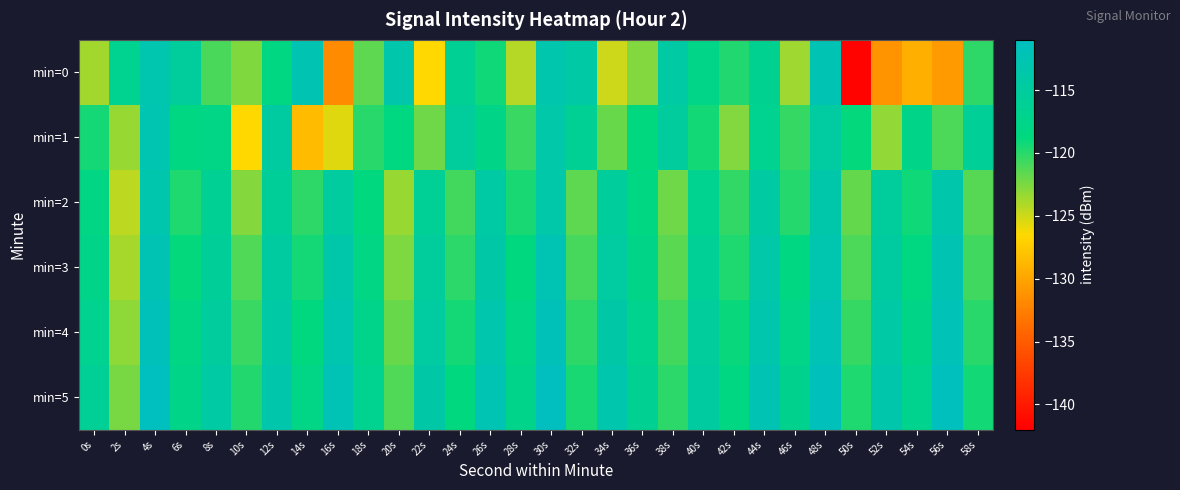

Reading left to right, extract all data points from this chart.

min=0: 0s=-123.7	2s=-116.8	4s=-112.9	6s=-115.4	8s=-121.0	10s=-122.6	12s=-118.4	14s=-112.7	16s=-131.6	18s=-121.6	20s=-113.3	22s=-126.5	24s=-116.2	26s=-119.2	28s=-124.2	30s=-113.1	32s=-114.1	34s=-125.0	36s=-122.7	38s=-114.3	40s=-117.7	42s=-119.7	44s=-116.7	46s=-123.5	48s=-112.4	50s=-141.7	52s=-131.1	54s=-129.2	56s=-130.7	58s=-120.2
min=1: 0s=-119.4	2s=-123.4	4s=-112.8	6s=-118.3	8s=-117.9	10s=-126.5	12s=-114.8	14s=-128.5	16s=-125.6	18s=-120.0	20s=-118.5	22s=-122.1	24s=-115.3	26s=-117.8	28s=-120.5	30s=-113.7	32s=-116.2	34s=-121.9	36s=-118.6	38s=-115.1	40s=-119.3	42s=-122.7	44s=-116.8	46s=-120.4	48s=-114.6	50s=-118.9	52s=-123.2	54s=-117.5	56s=-121.1	58s=-115.8
min=2: 0s=-118.2	2s=-124.5	4s=-113.1	6s=-119.7	8s=-116.3	10s=-122.8	12s=-115.6	14s=-120.2	16s=-114.9	18s=-118.7	20s=-123.4	22s=-116.1	24s=-120.8	26s=-114.3	28s=-119.5	30s=-113.8	32s=-121.6	34s=-115.2	36s=-118.4	38s=-122.1	40s=-116.7	42s=-120.3	44s=-114.5	46s=-119.9	48s=-113.6	50s=-121.8	52s=-115.4	54s=-119.2	56s=-113.3	58s=-121.4
min=3: 0s=-117.5	2s=-123.8	4s=-112.4	6s=-118.9	8s=-115.7	10s=-121.2	12s=-114.8	14s=-119.4	16s=-113.6	18s=-118.1	20s=-122.6	22s=-115.3	24s=-120.1	26s=-113.9	28s=-118.7	30s=-112.5	32s=-120.9	34s=-114.6	36s=-117.8	38s=-121.5	40s=-116.1	42s=-119.7	44s=-113.8	46s=-118.3	48s=-112.9	50s=-121.1	52s=-114.7	54s=-118.5	56s=-112.7	58s=-120.7
min=4: 0s=-116.8	2s=-123.1	4s=-111.7	6s=-118.2	8s=-115.0	10s=-120.5	12s=-114.1	14s=-118.7	16s=-112.9	18s=-117.4	20s=-121.9	22s=-114.6	24s=-119.4	26s=-113.2	28s=-118.0	30s=-111.8	32s=-120.2	34s=-113.9	36s=-117.1	38s=-120.8	40s=-115.4	42s=-119.0	44s=-113.1	46s=-117.6	48s=-112.2	50s=-120.4	52s=-114.0	54s=-117.8	56s=-112.0	58s=-120.0
min=5: 0s=-116.1	2s=-122.4	4s=-111.0	6s=-117.5	8s=-114.3	10s=-119.8	12s=-113.4	14s=-118.0	16s=-112.2	18s=-116.7	20s=-121.2	22s=-113.9	24s=-118.7	26s=-112.5	28s=-117.3	30s=-111.1	32s=-119.5	34s=-113.2	36s=-116.4	38s=-120.1	40s=-114.7	42s=-118.3	44s=-112.4	46s=-116.9	48s=-111.5	50s=-119.7	52s=-113.3	54s=-117.1	56s=-111.3	58s=-119.3